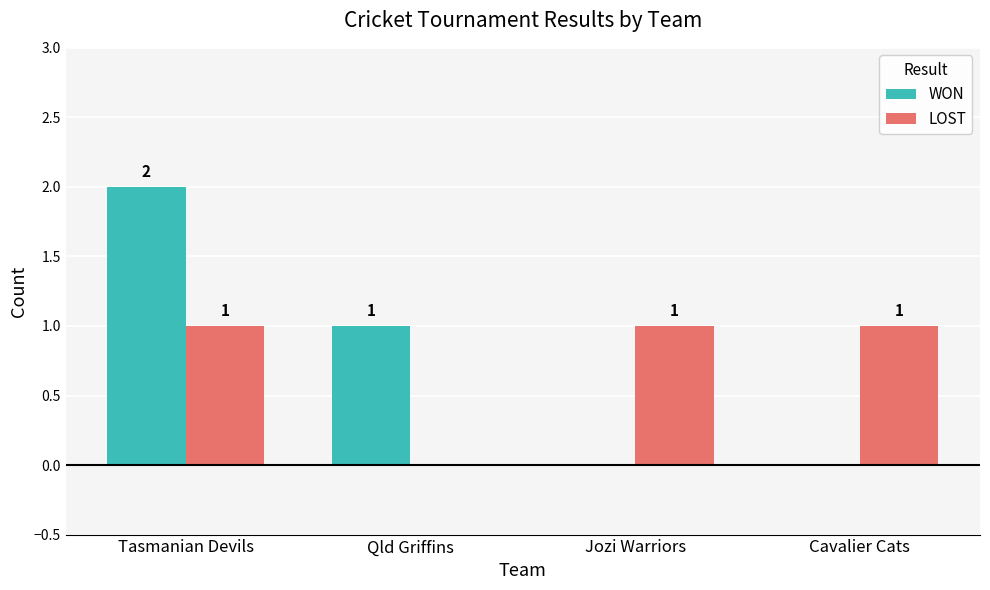

Reading right to left, what are all the values shown in this chart?

WON: 0	0	1	2
LOST: 1	1	0	1